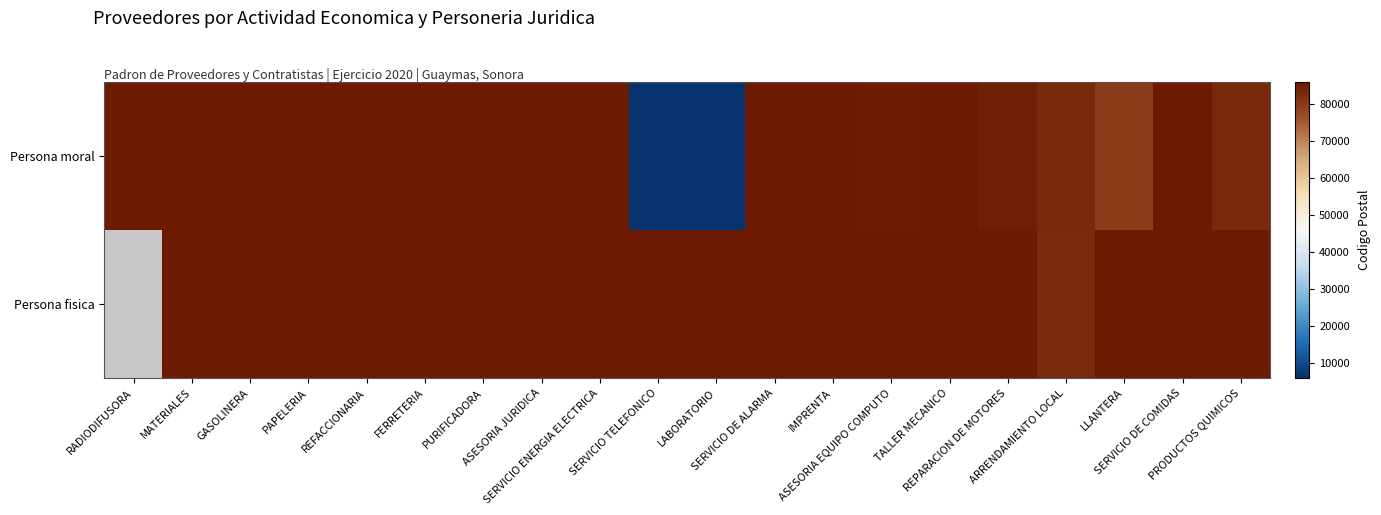

Which category has the lowest value across all series?

LABORATORIO